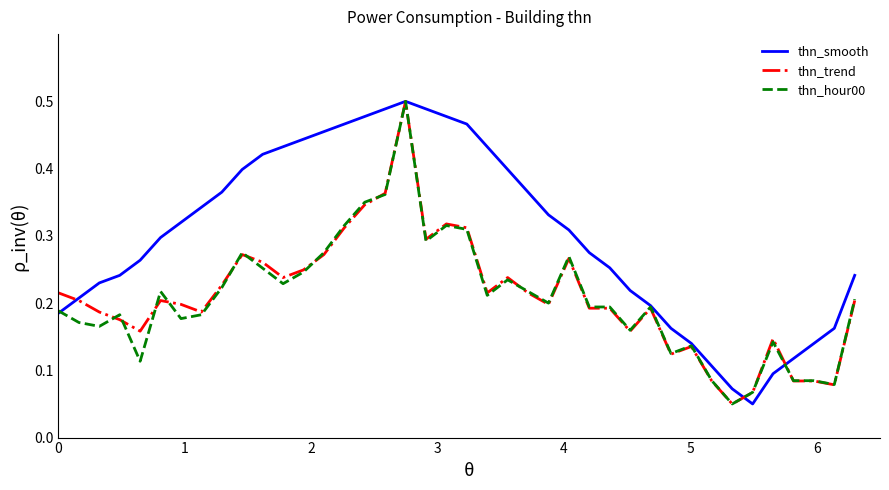

In thn_smooth, how many points are lower than both neighbors (excluding endpoints)?

1